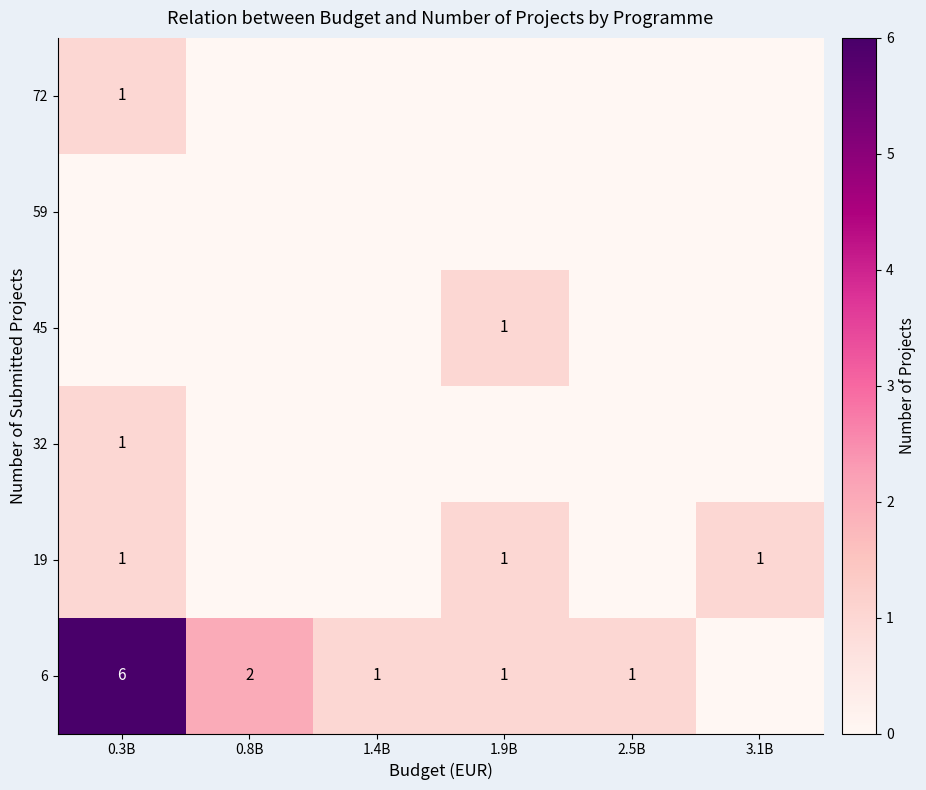

The value of 6 at 1.4B is 1. True or false?

True